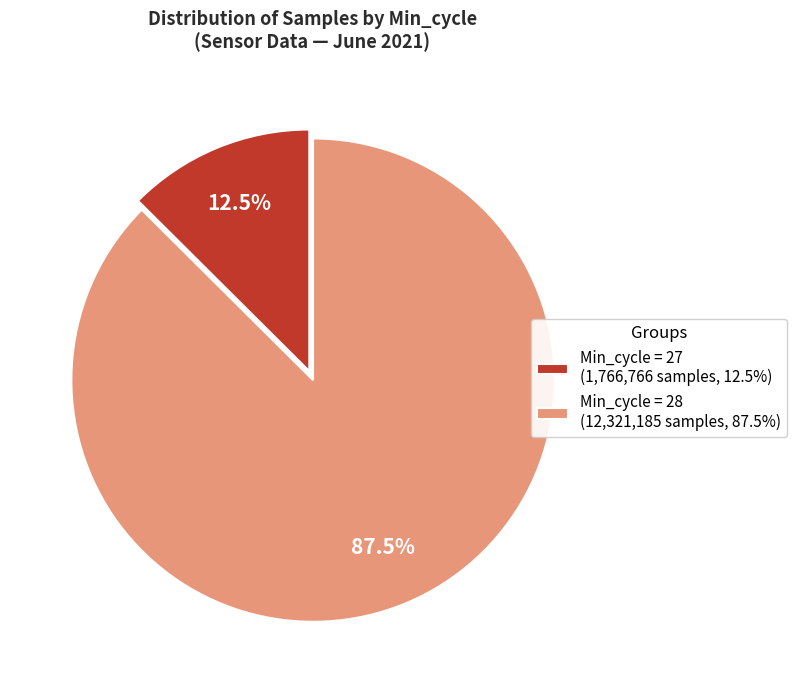

Is there a majority slice in this chart?

Yes